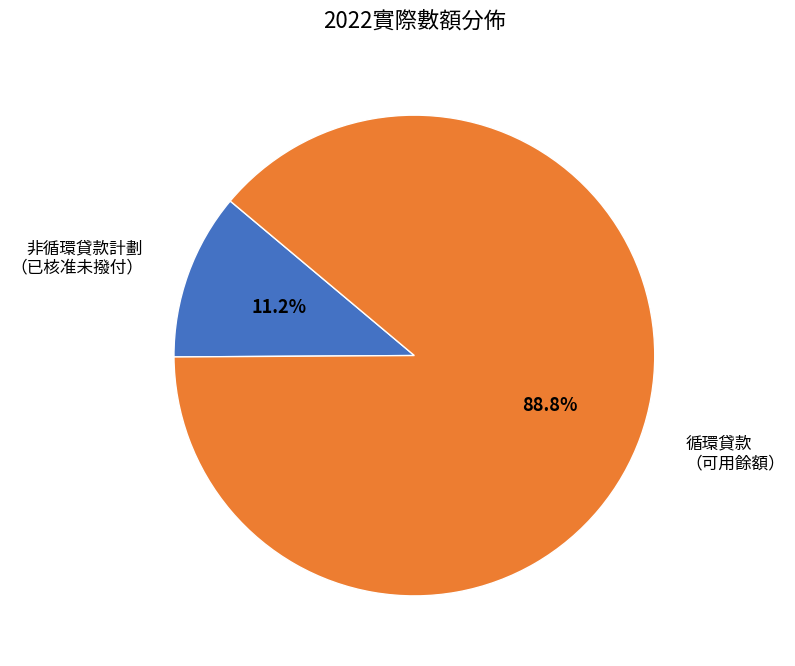

What is the largest slice in the pie chart?

循環貸款 （可用餘額）